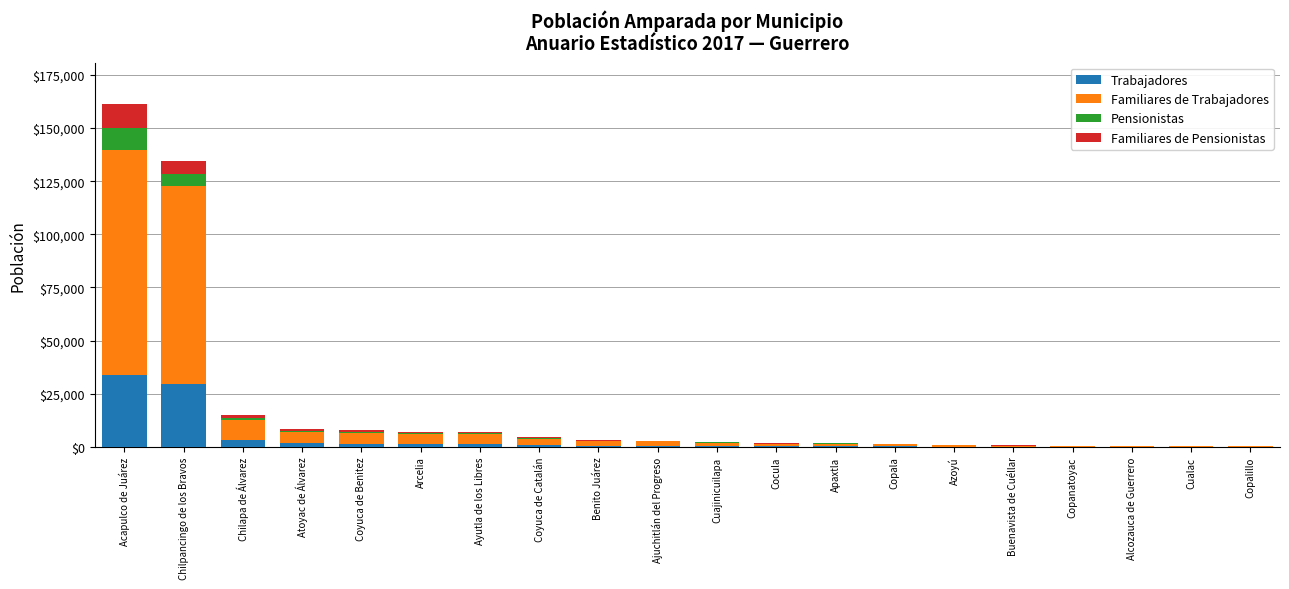

What is the maximum value for Trabajadores?

33823